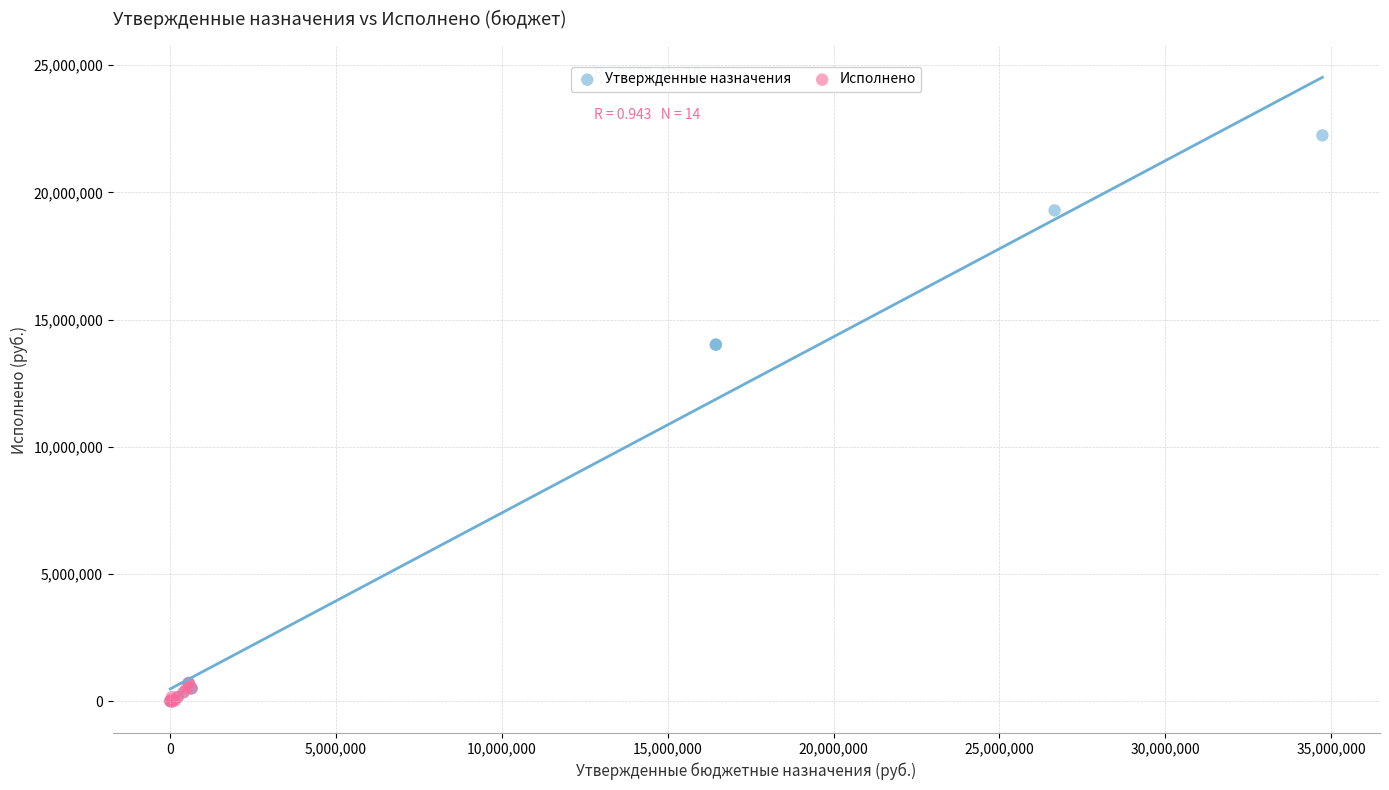

Which series reaches the maximum Y coordinate?

Утвержденные назначения